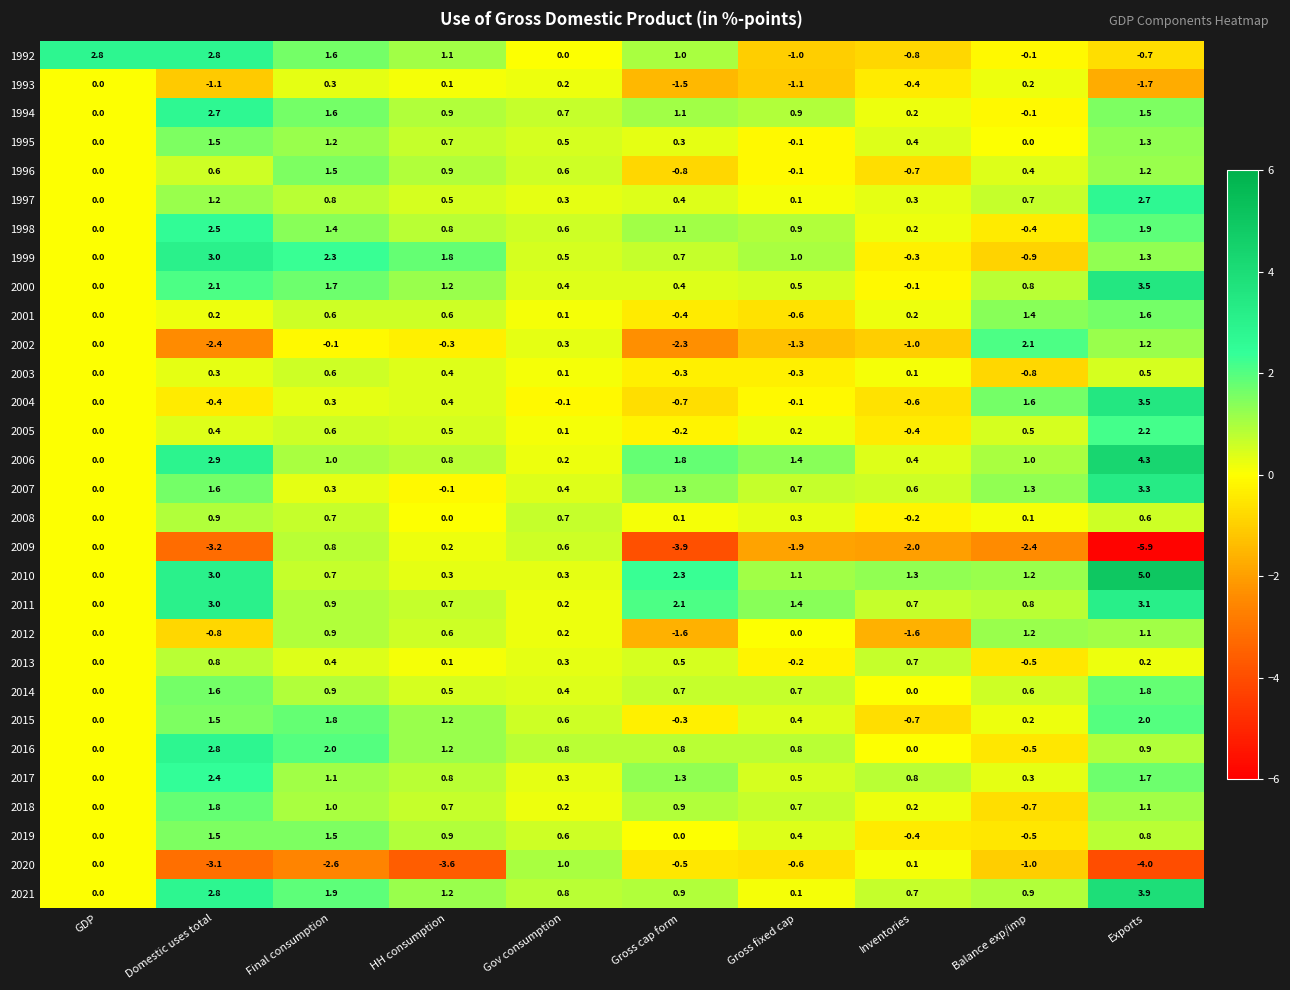

What value does the 2016 series have at HH consumption?

1.2